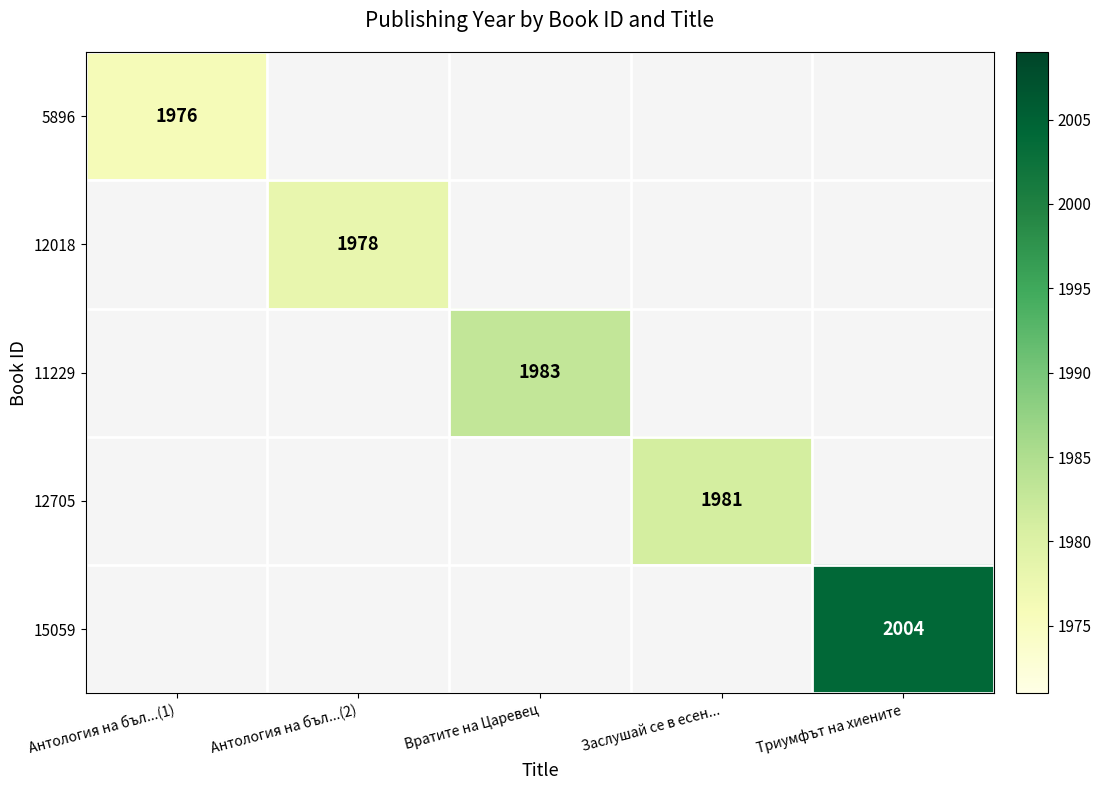

Is it true that 12018 equals 720 at Антология на бъл...(2)?

False